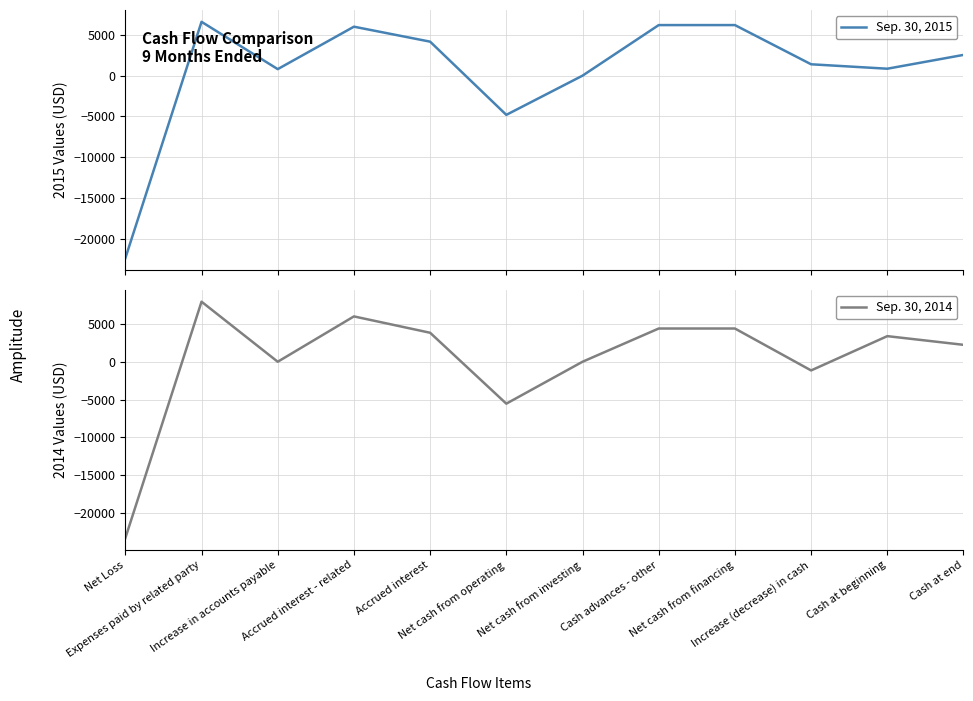

What is the sum of all Sep. 30, 2015 values?

7578